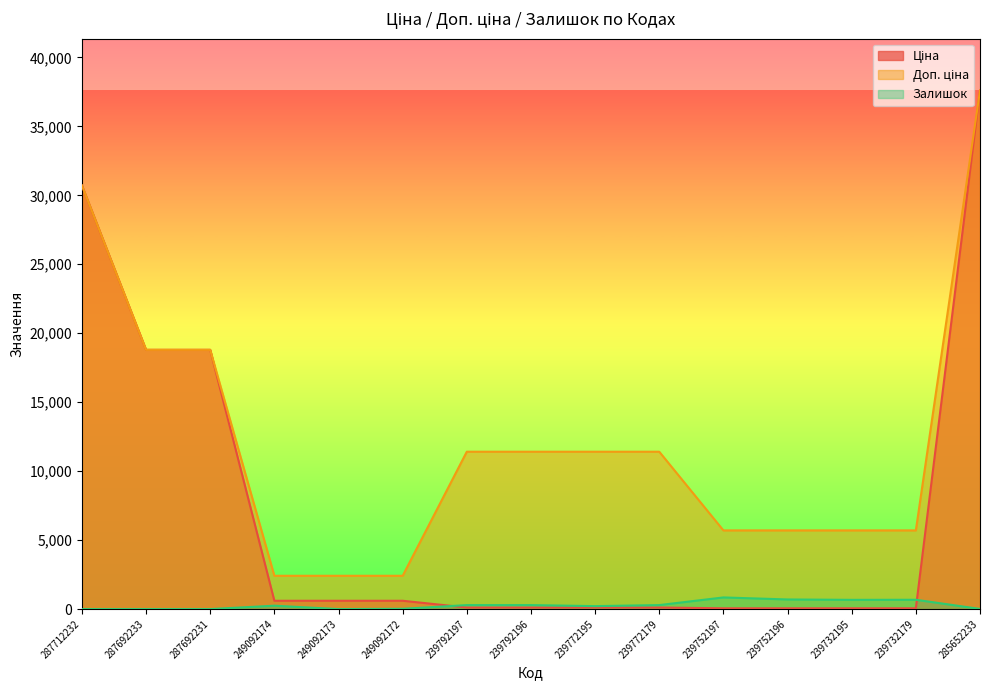

Which series has the widest spread of values?

Ціна